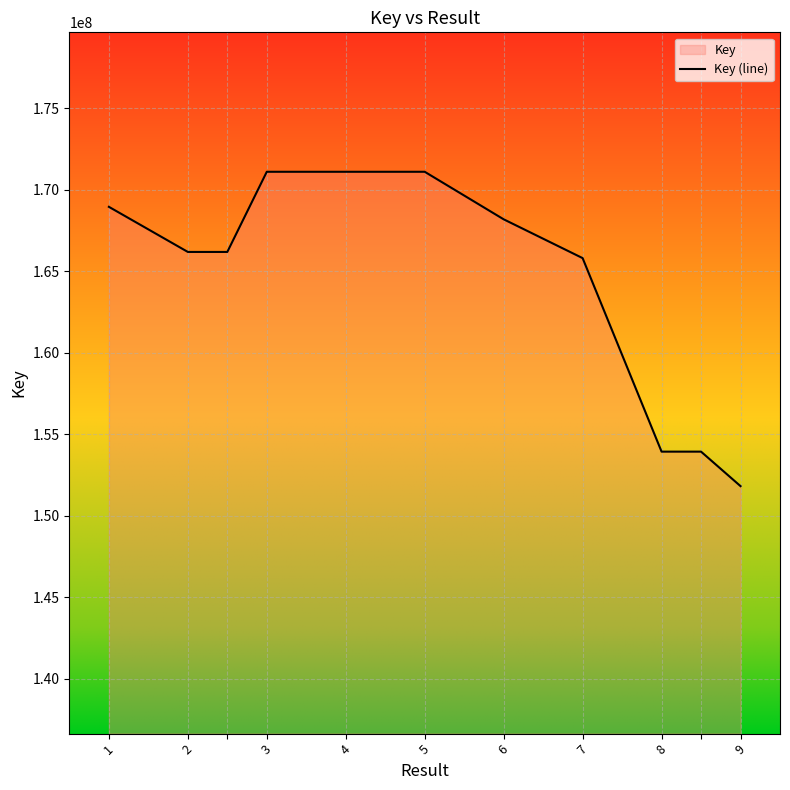

What is the maximum value shown in the chart?

171105014